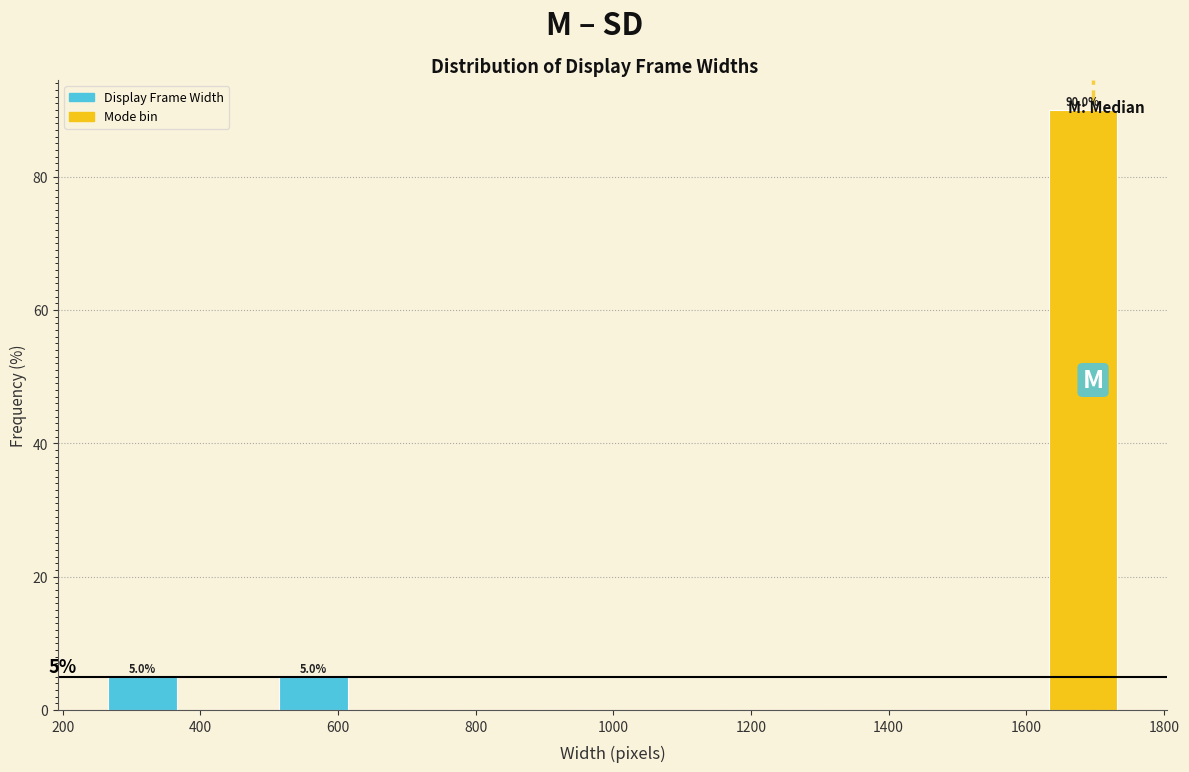

Over which range of the x-axis is the bar tallest?

1620 to 1740